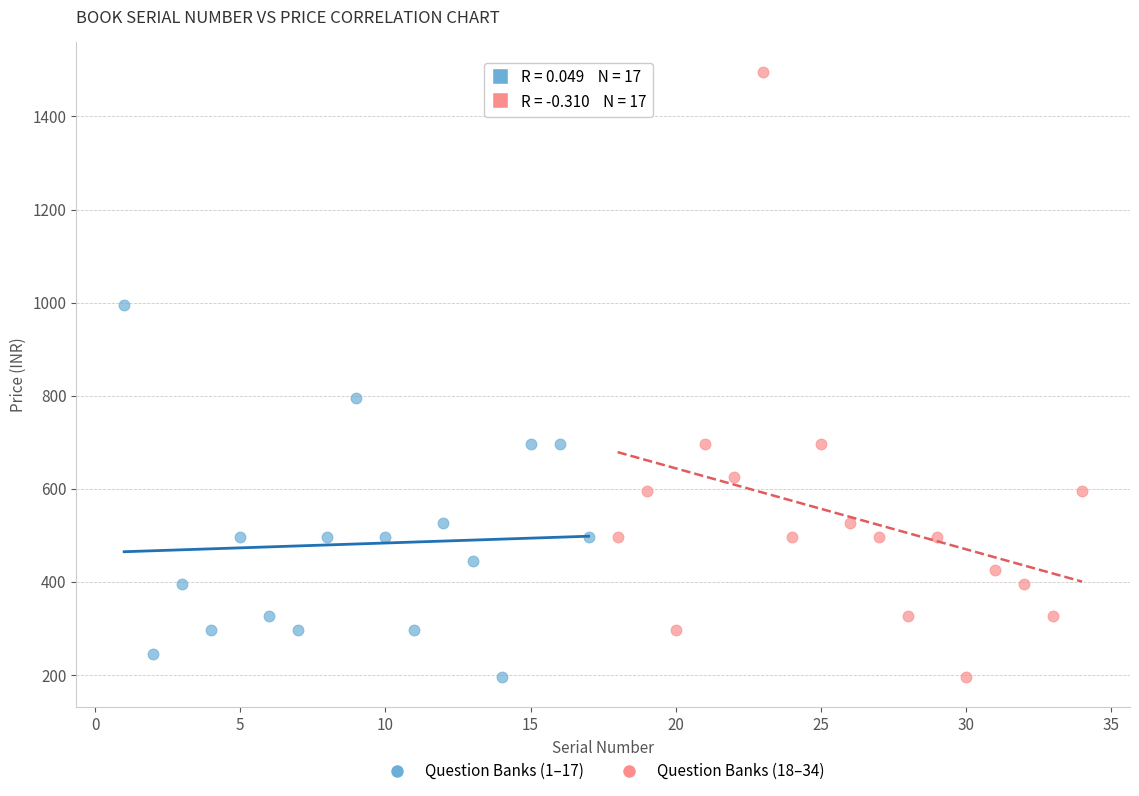

Which series has the largest Y range (max minus min)?

Question Banks (18–34)